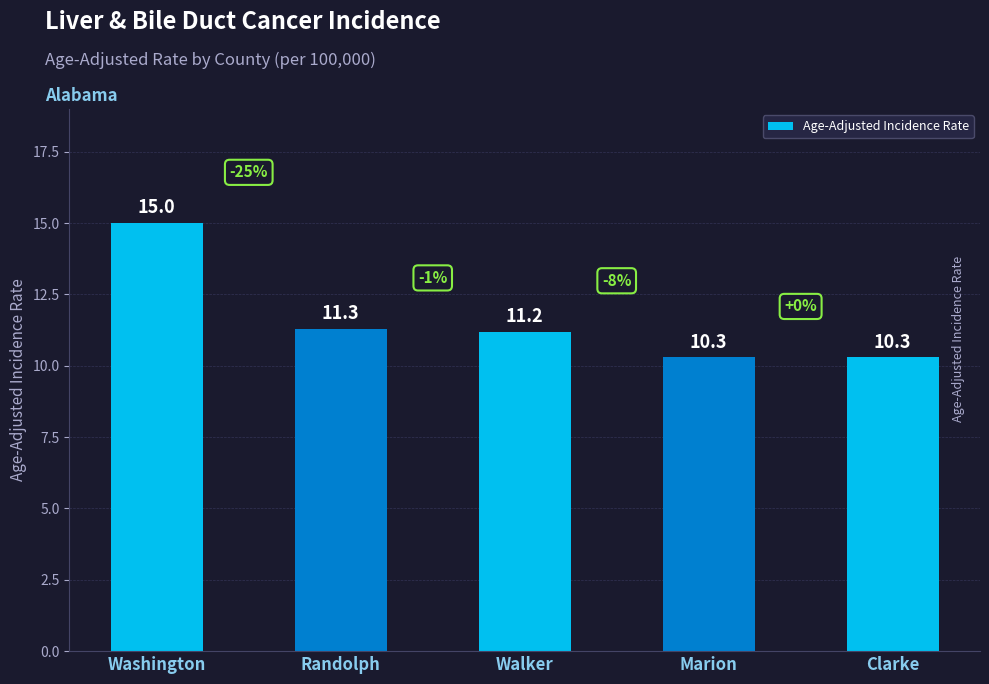

What is the difference between the maximum and minimum values?

4.7